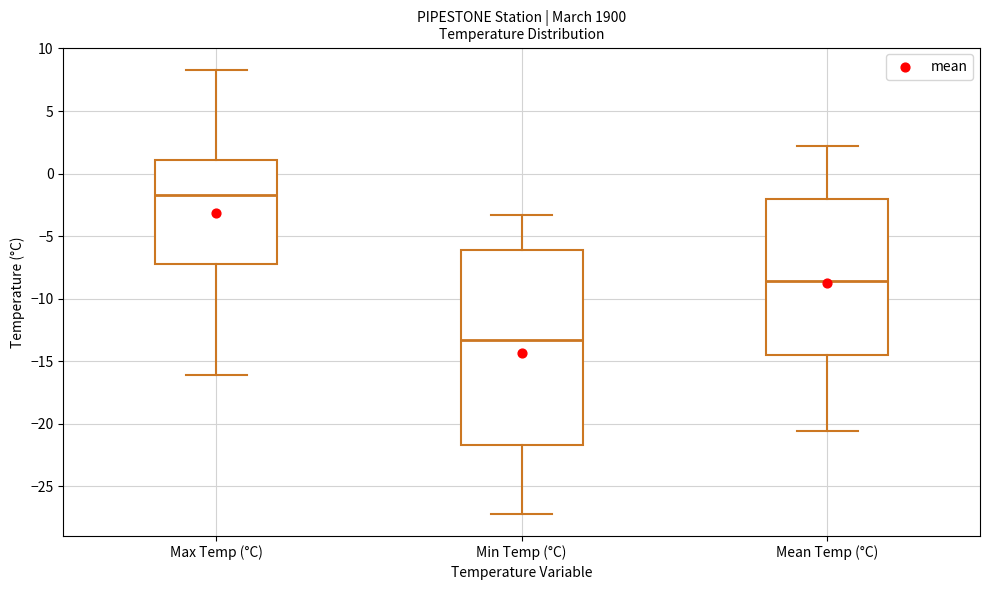

Which box's median line is the lowest?

Min Temp (°C)